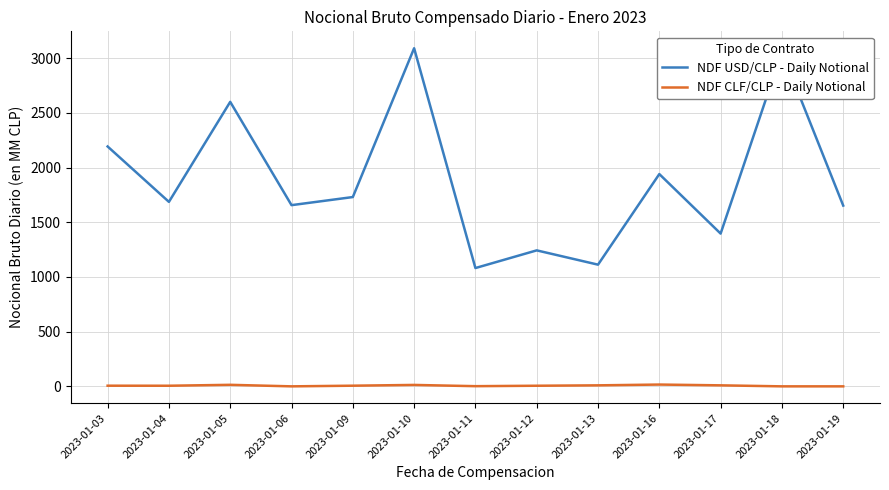

True or false: NDF USD/CLP - Daily Notional and NDF CLF/CLP - Daily Notional cross at least once.

False